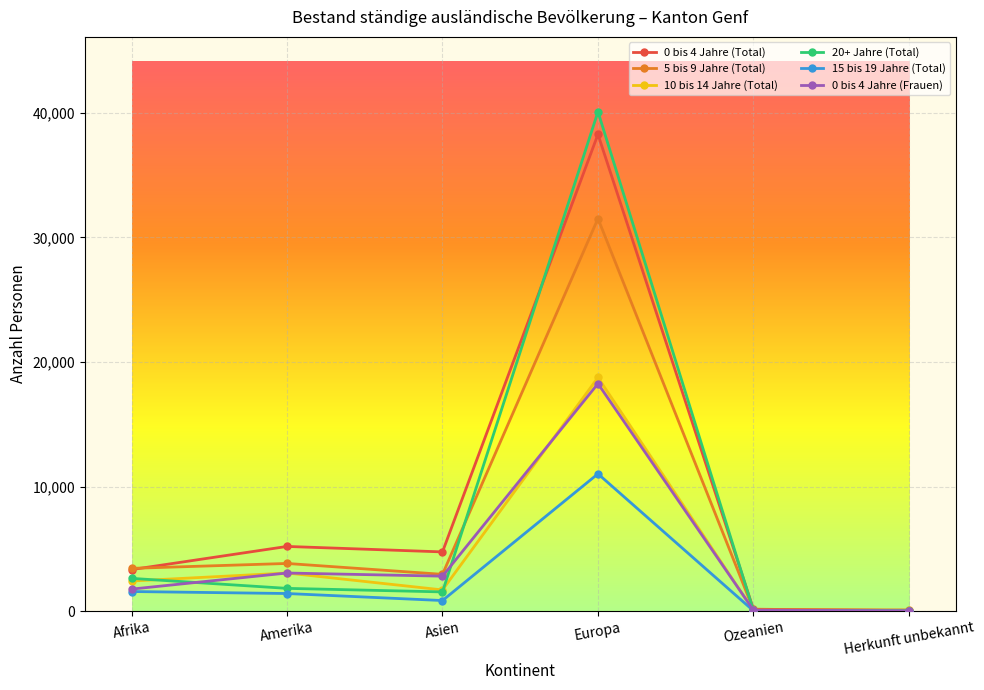

What is the sum of the 20+ Jahre (Total) values at Afrika and Ozeanien?

2682